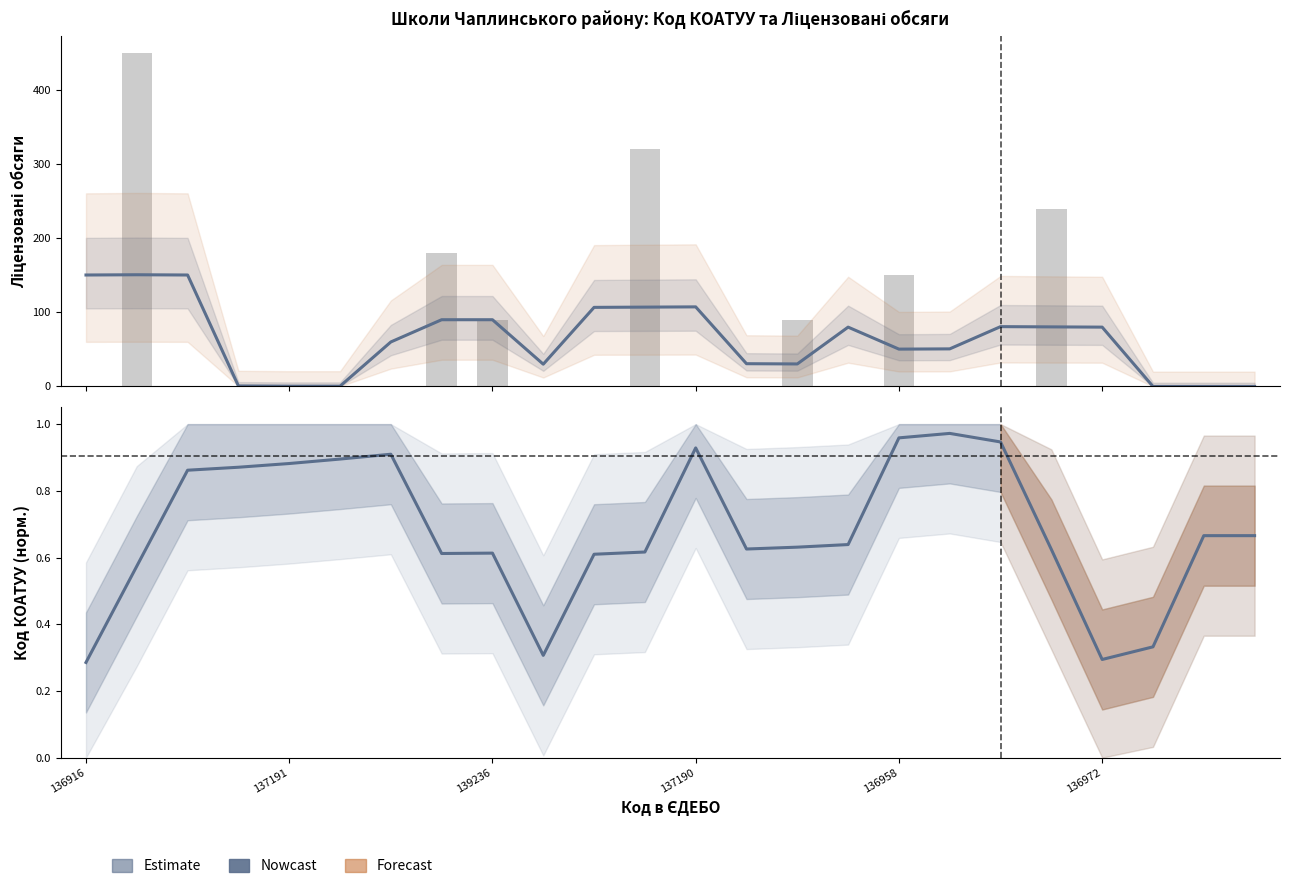

Between 10 and 17, which series saw the biggest shift?

Ліцензовані обсяги (згл.)